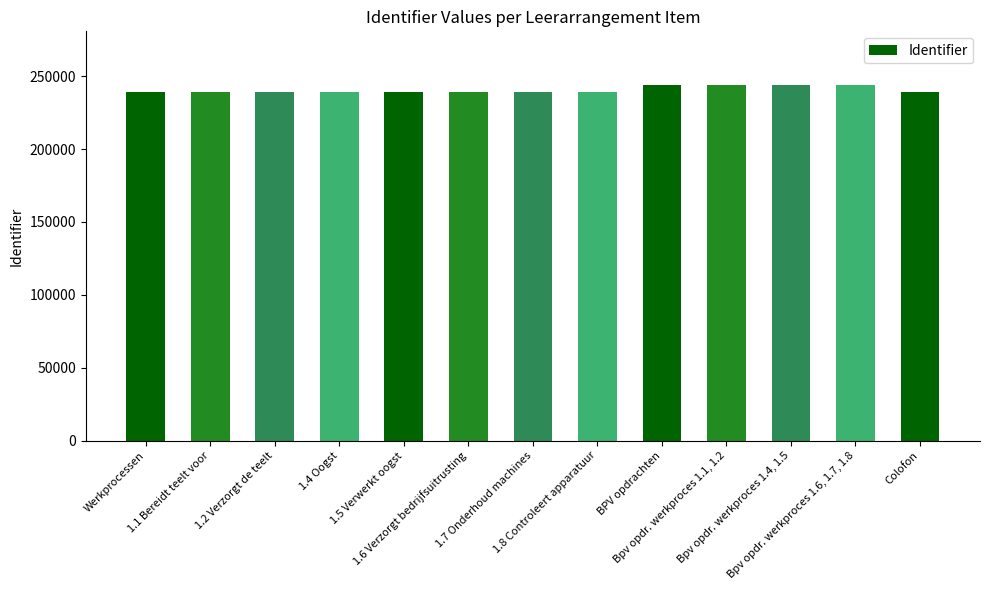

What is the average value?

240797